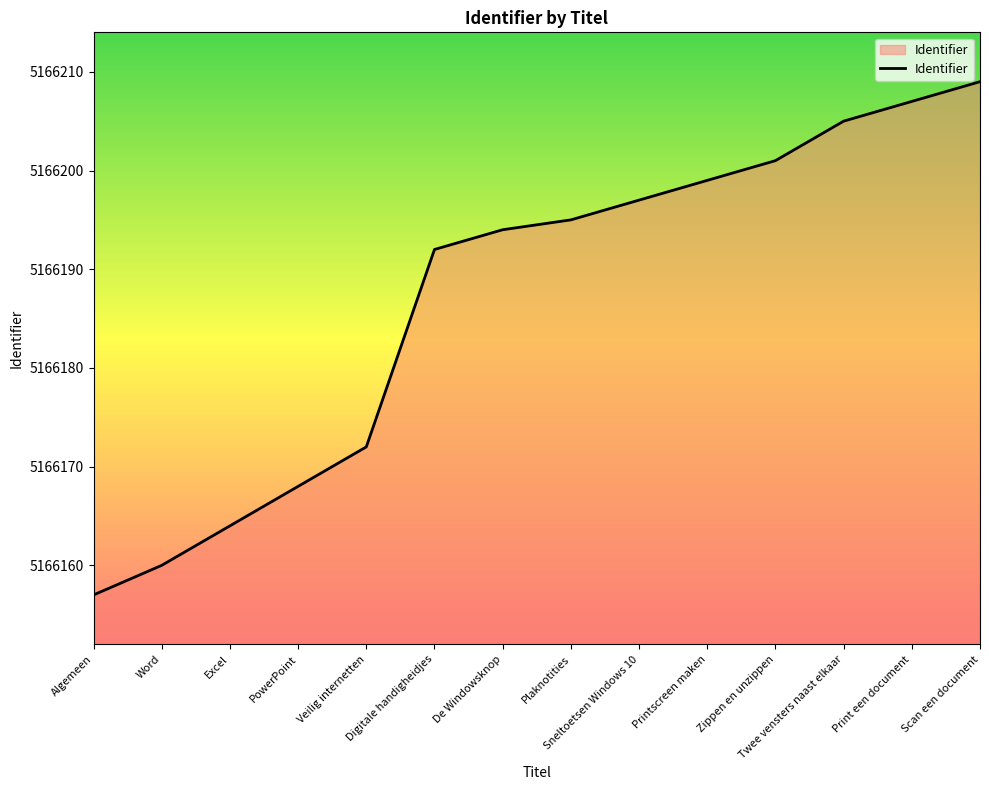

True or false: the data shows 5166194 at De Windowsknop.

True